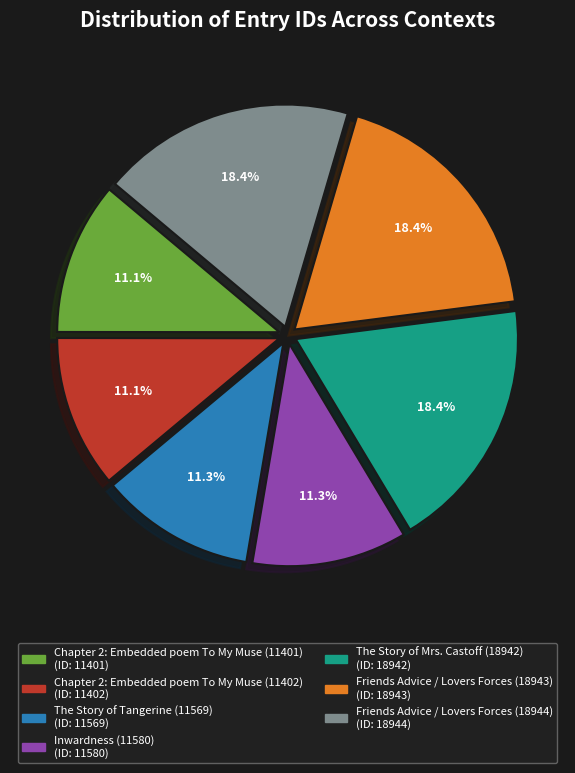

Is the sum of Inwardness (11580) and The Story of Mrs. Castoff (18942) greater than half?

No